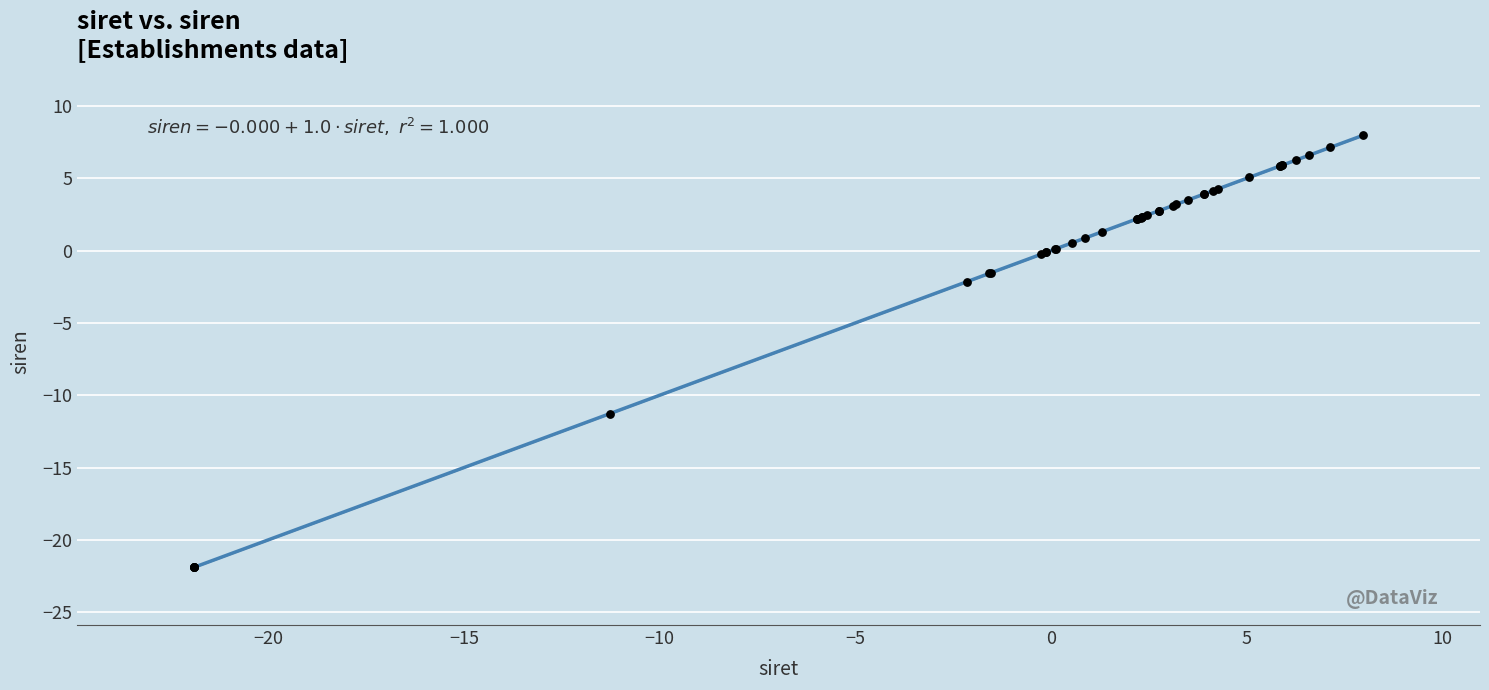

What Y value in the scatter plot is closest to -6?

-2.2